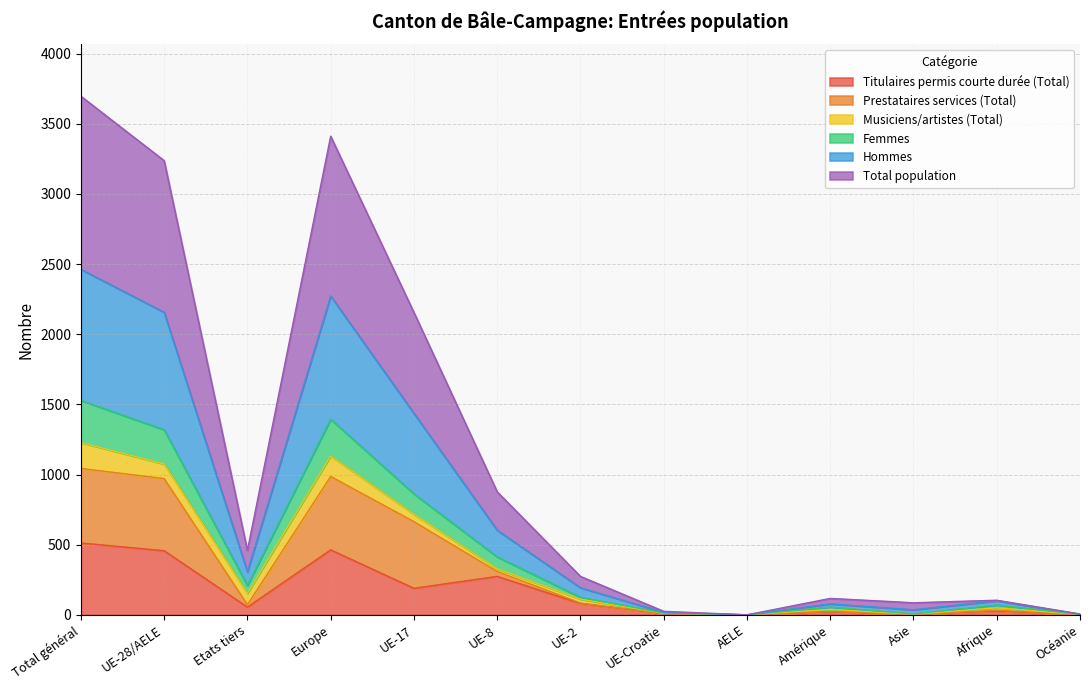

Which category has the highest value in the Total population series?

Total général